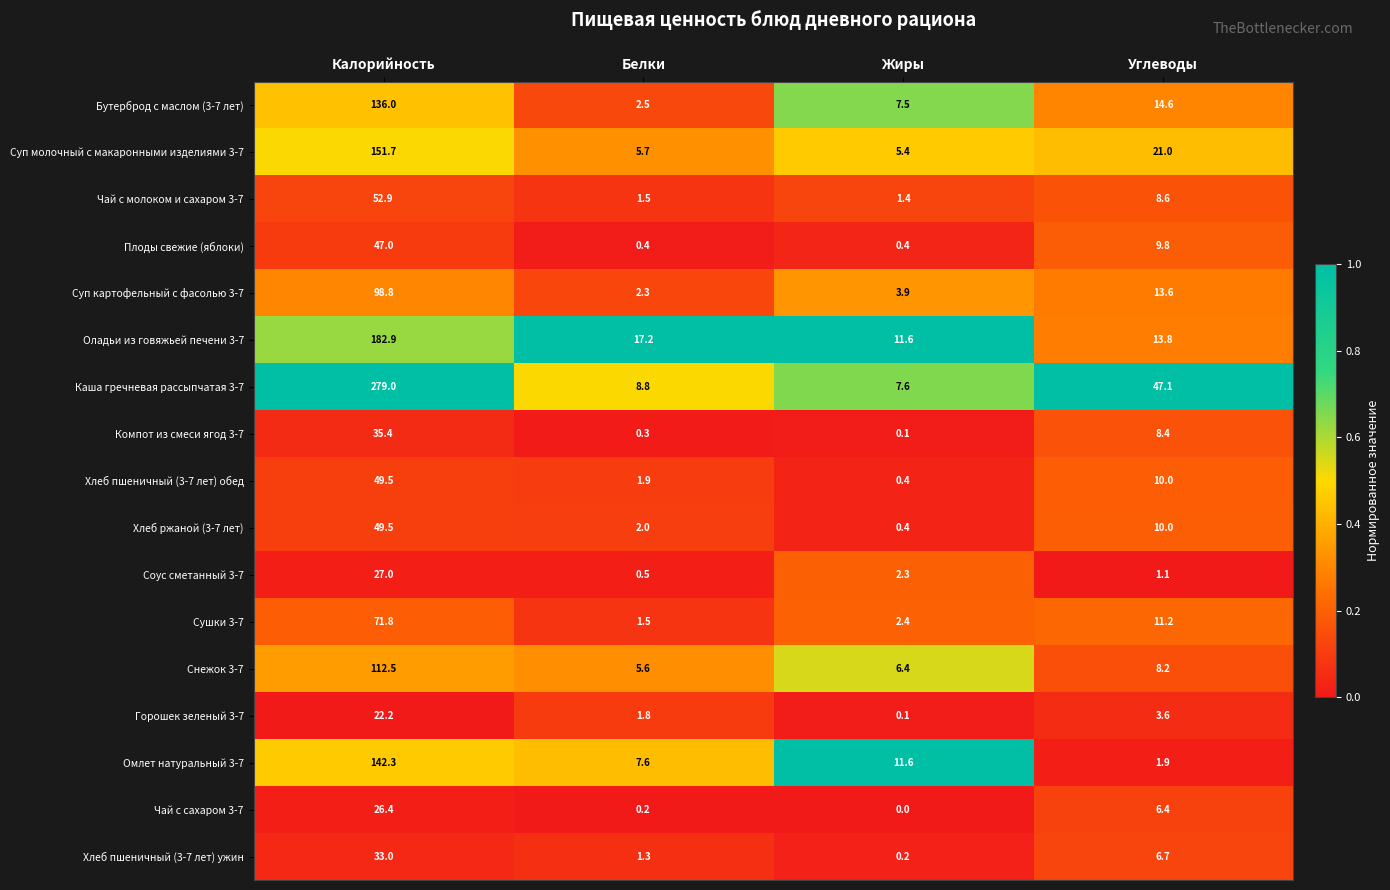

Which series has the largest total across all categories?

Каша гречневая рассыпчатая 3-7